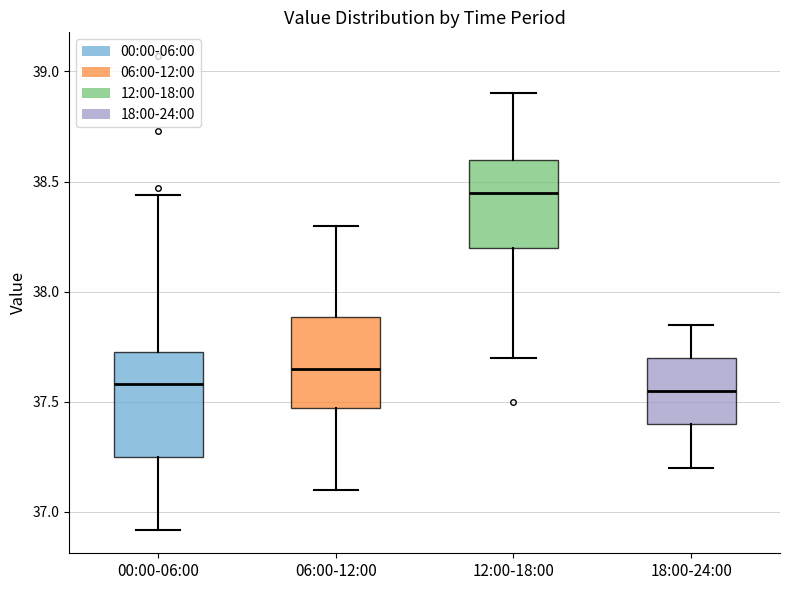

Reading left to right, read every box against the y-axis: the position of its median line, the range the box covers, and the ends of its whiskers. The values are not printed on the chart, so give them approximately, as read against the axis.

00:00-06:00: median 37.60, box 37.25 to 37.75, whiskers 36.90 to 38.45
06:00-12:00: median 37.65, box 37.45 to 37.90, whiskers 37.10 to 38.30
12:00-18:00: median 38.45, box 38.20 to 38.60, whiskers 37.70 to 38.90
18:00-24:00: median 37.55, box 37.40 to 37.70, whiskers 37.20 to 37.85